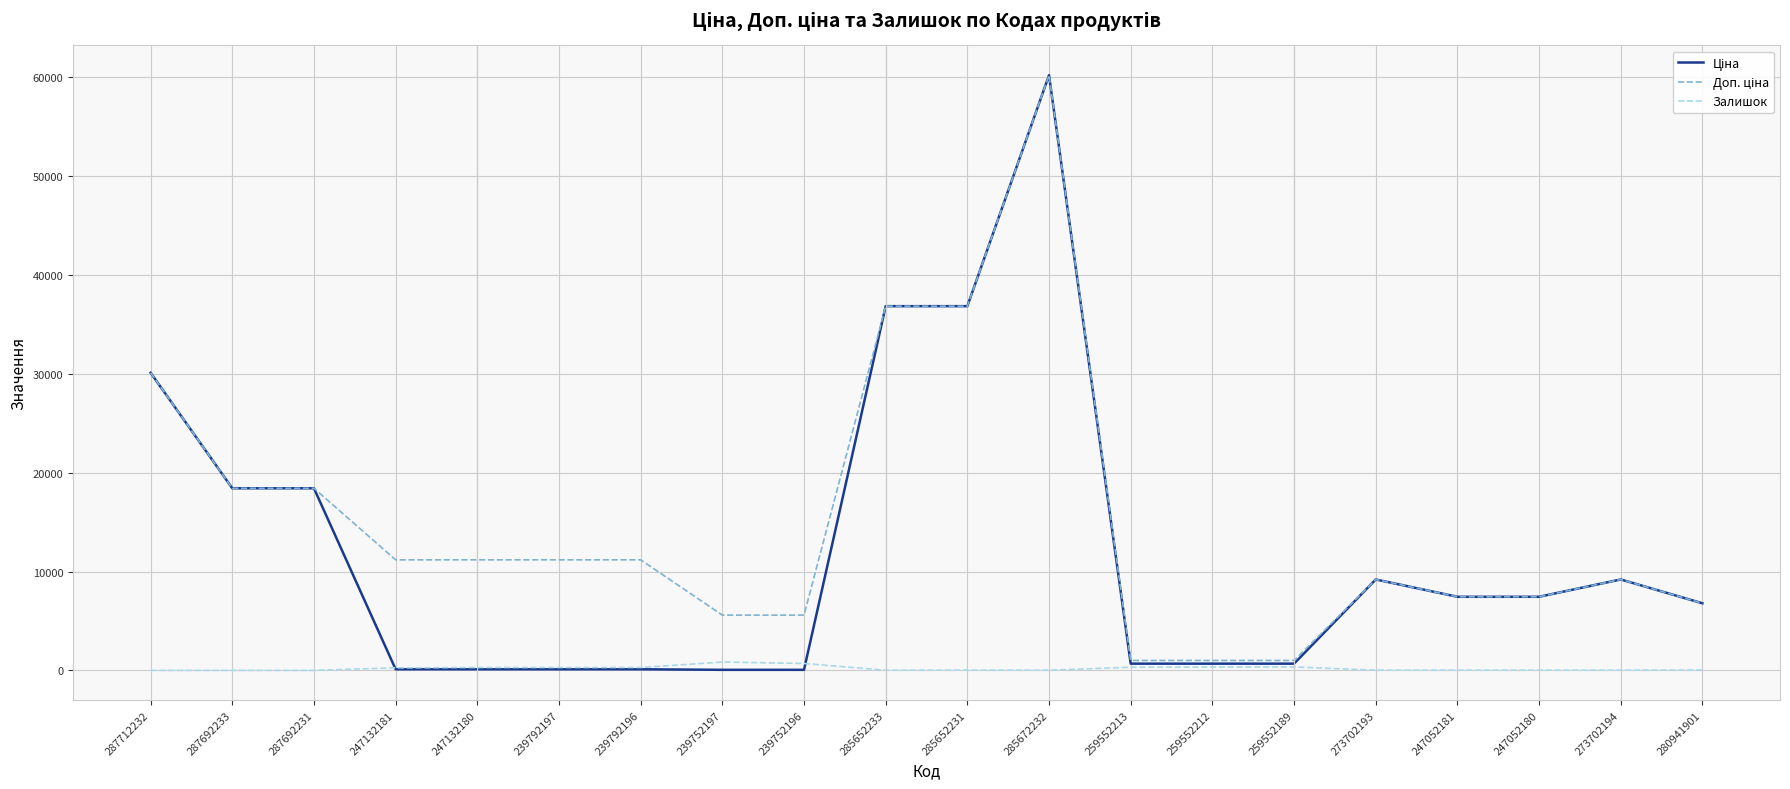

How many lines are shown in the chart?

3